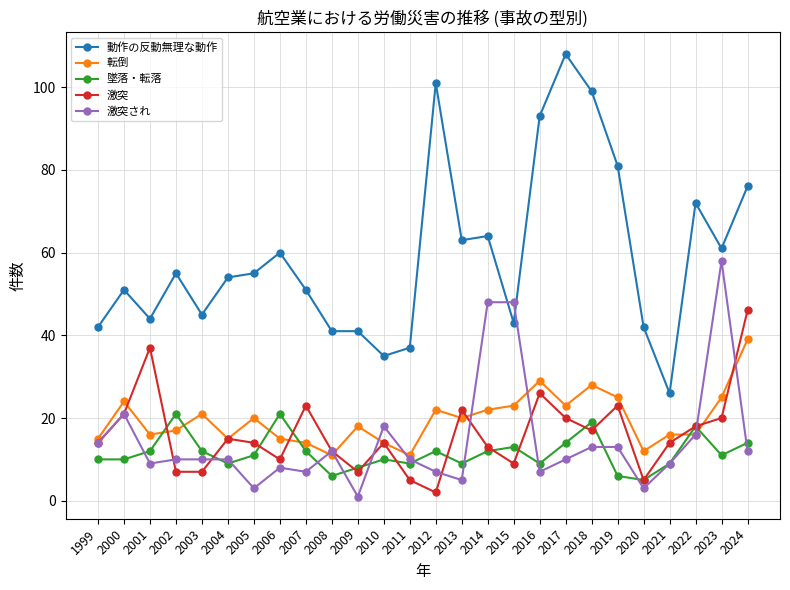

How many interior local peaks does the 墜落・転落 series have?

7